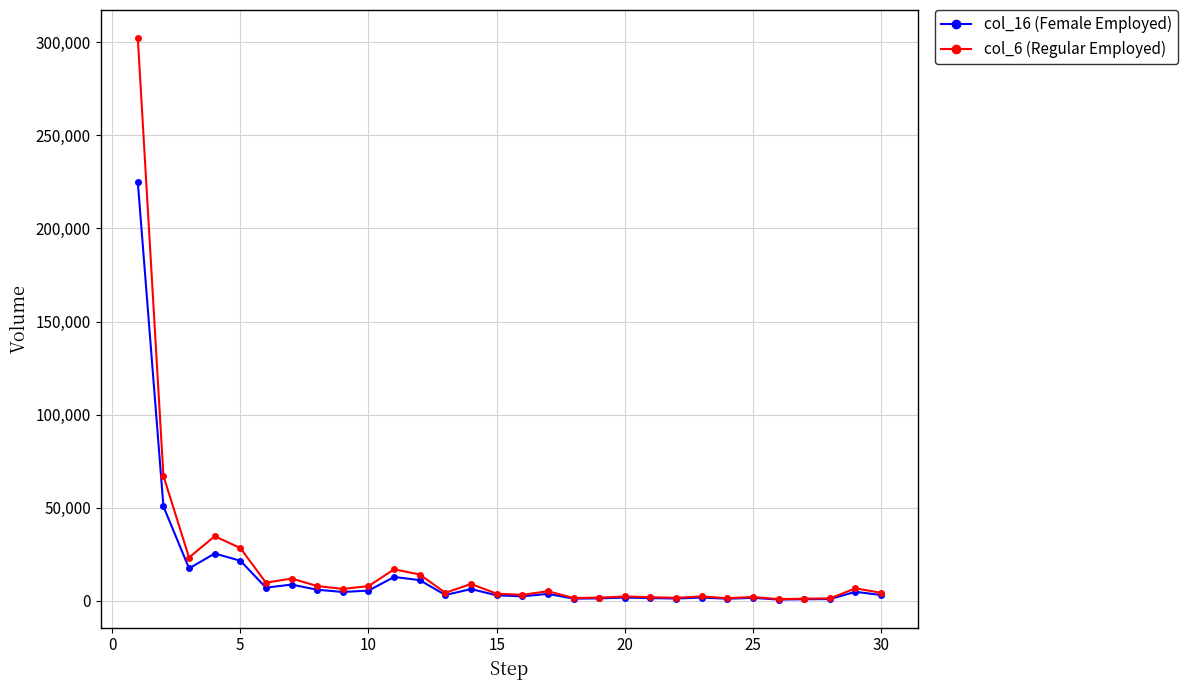

True or false: col_6 (Regular Employed) has more than 2 points higher than both neighbors.

True